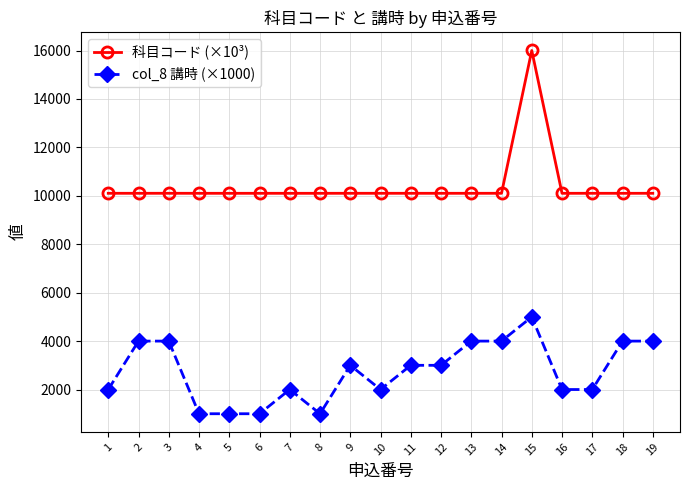

True or false: 科目コード (×10³) has more than 2 interior local peaks.

True